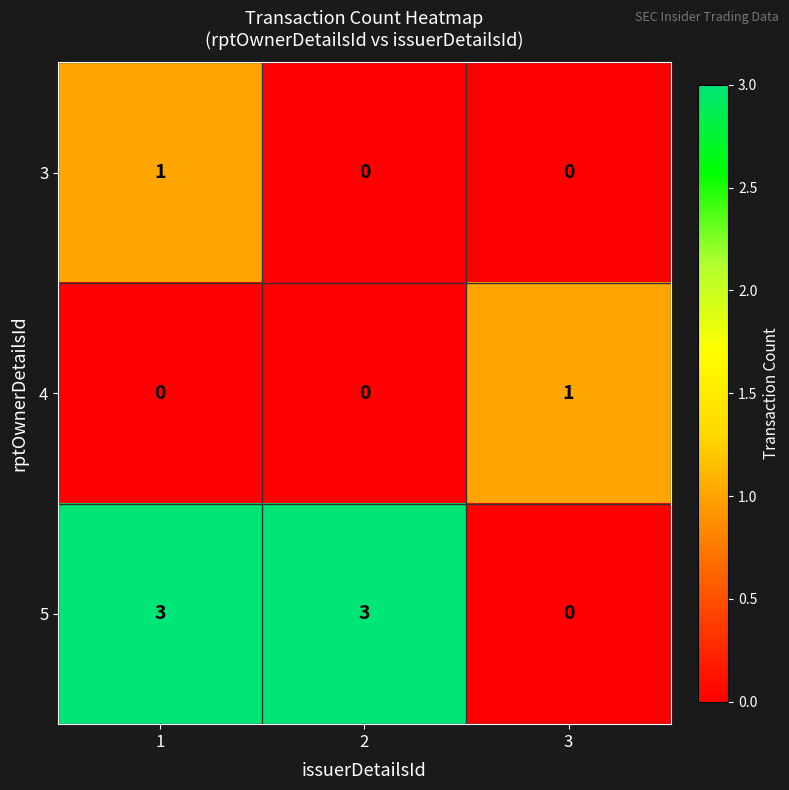

Reading left to right, extract all data points from this chart.

3: 1=1	2=0	3=0
4: 1=0	2=0	3=1
5: 1=3	2=3	3=0